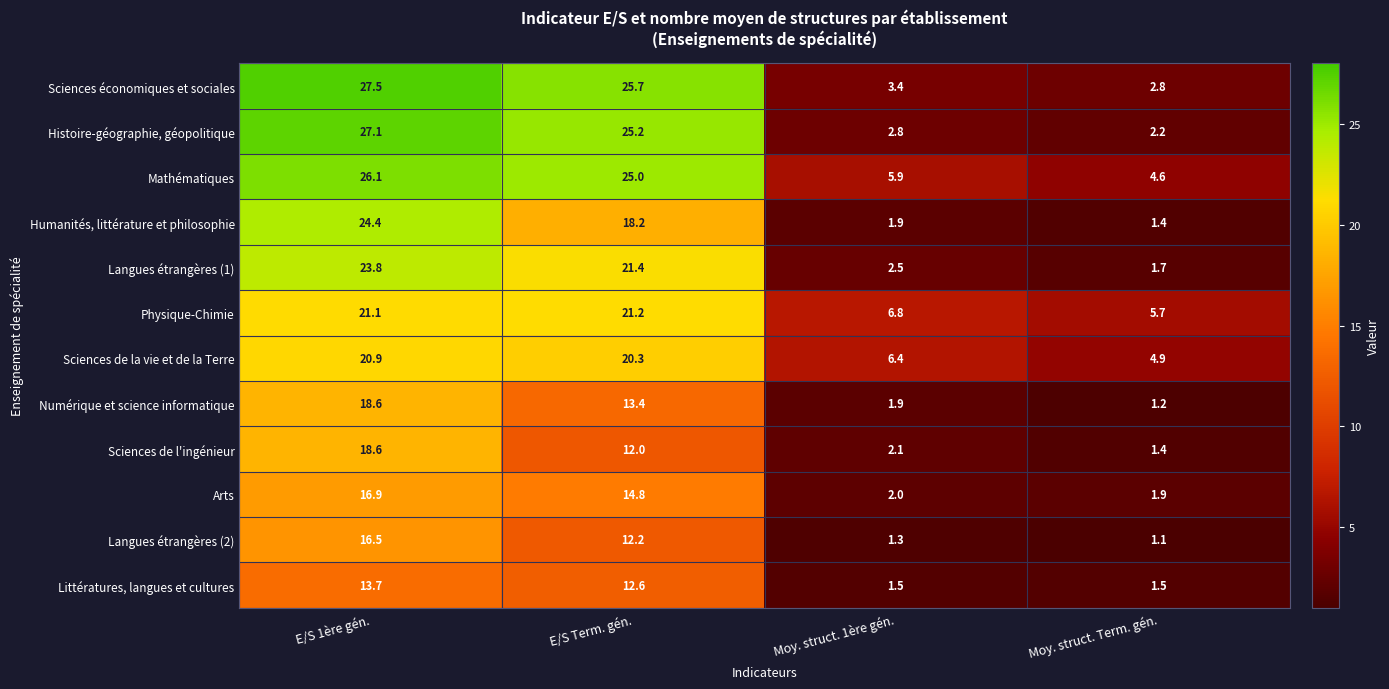

What is the difference between the Humanités, littérature et philosophie values at E/S Term. gén. and Moy. struct. Term. gén.?

16.8